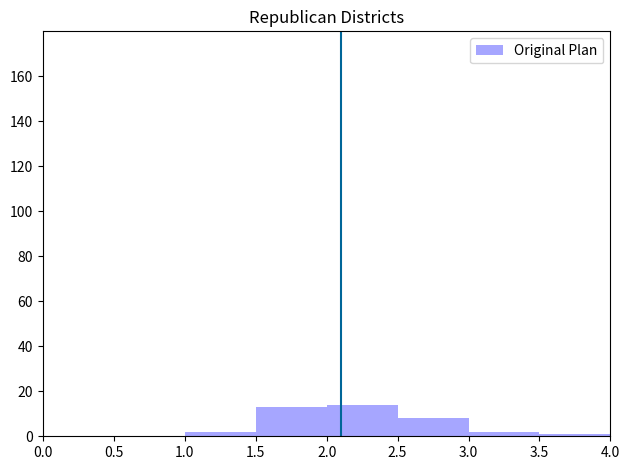

Reading left to right, transcribe this chart: for each bar, give the range it covers on the x-axis and its height. The values are not printed on the chart, so give them approximately, as read against the axis.

0.0 to 0.5: 0
0.5 to 1.0: 0
1.0 to 1.5: 2
1.5 to 2.0: 14
2.0 to 2.5: 14
2.5 to 3.0: 8
3.0 to 3.5: 2
3.5 to 4.0: under 2